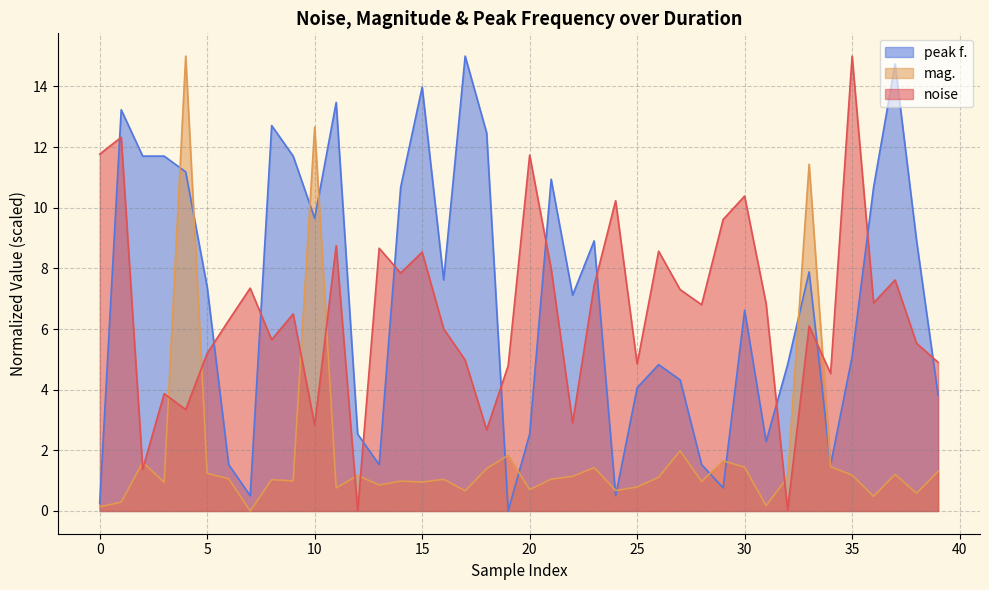

True or false: mag. has a value of 1.5 at 14.

False